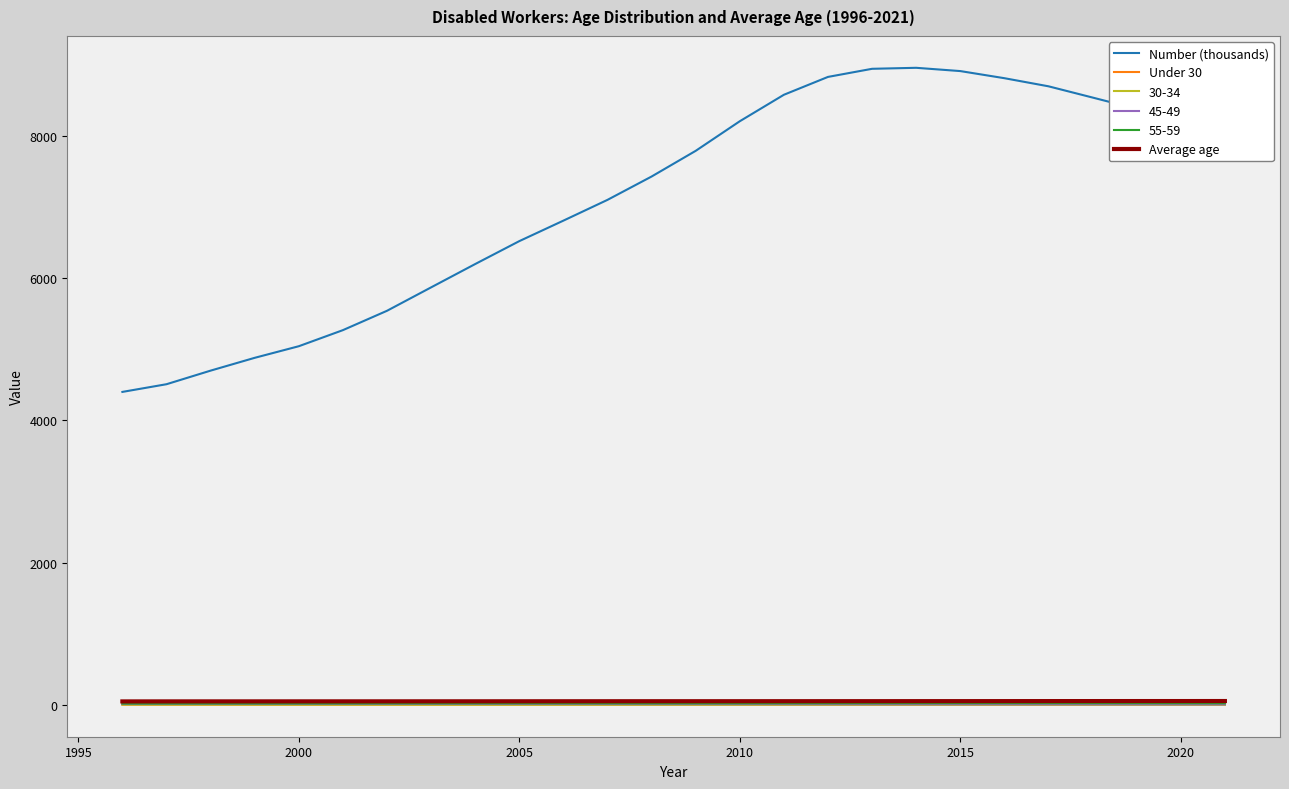

Which series has the largest range (max minus min)?

Number (thousands)